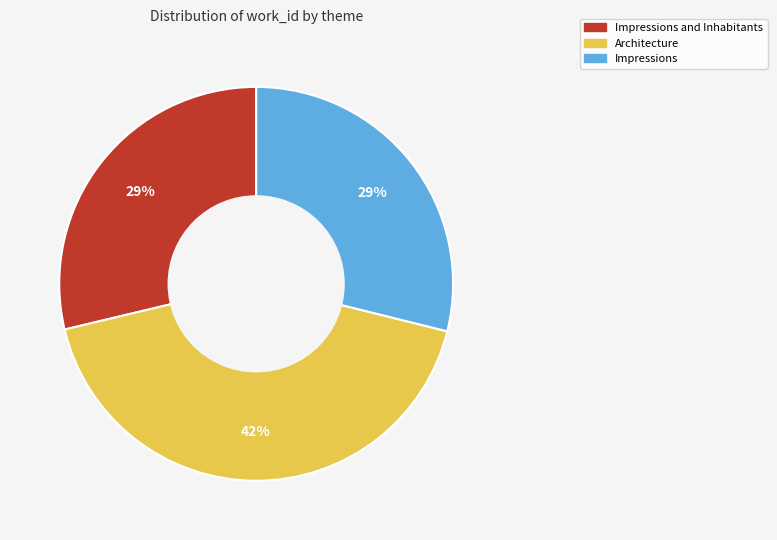

How many slices are in this pie chart?

3